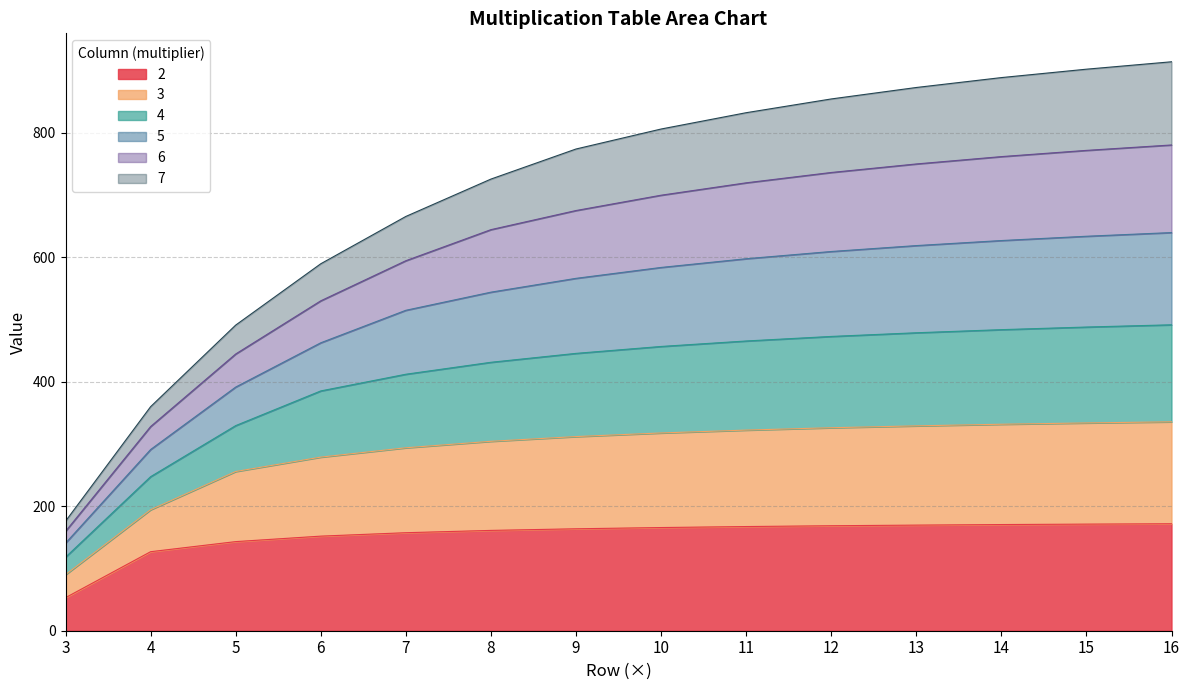

What is the minimum value for 2?

53.1